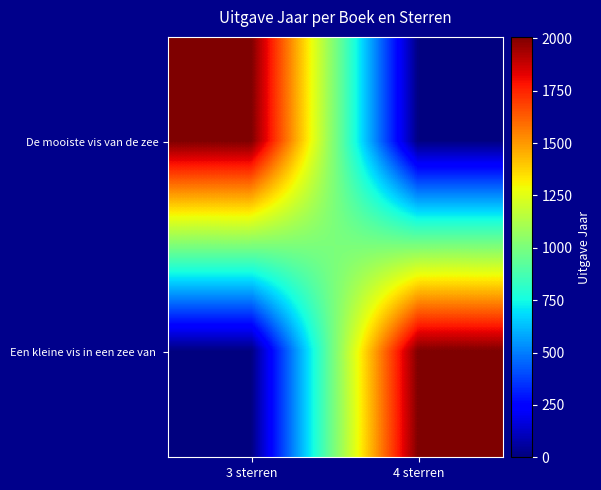

Between 4 sterren and 3 sterren, which is larger?

3 sterren